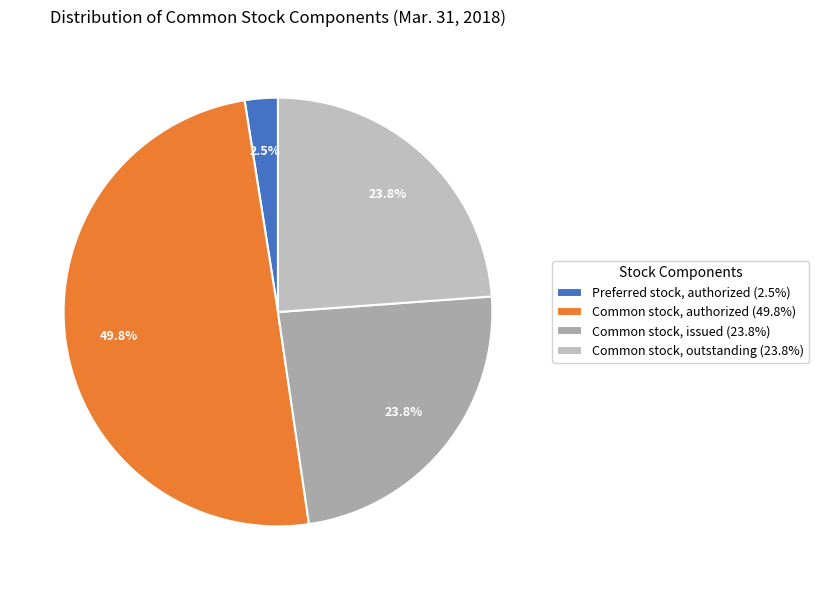

What percentage is NOT represented by Common stock, issued?

76.2%